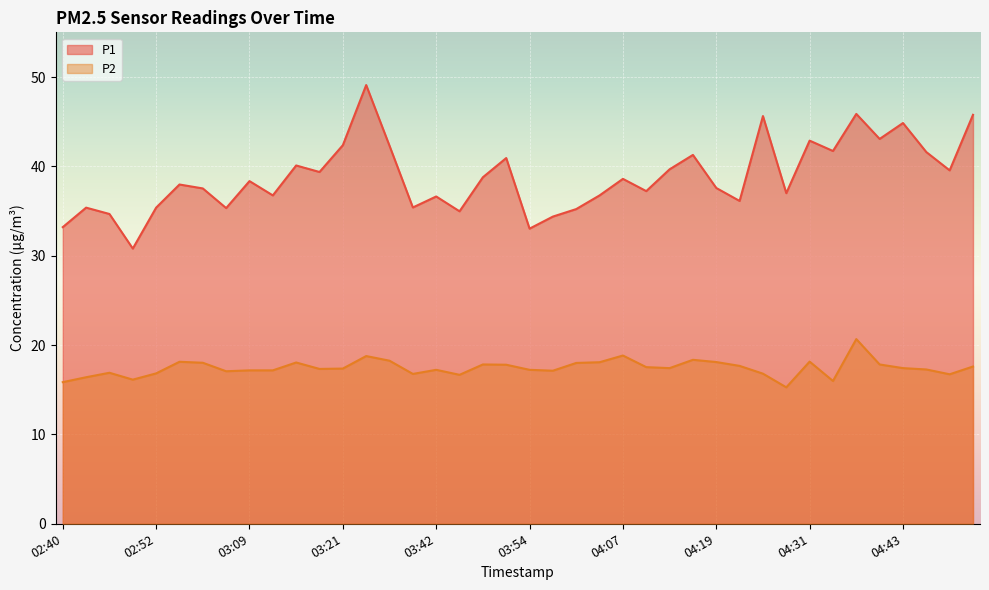

In P1, how many points are higher than both neighbors (excluding endpoints)?

13